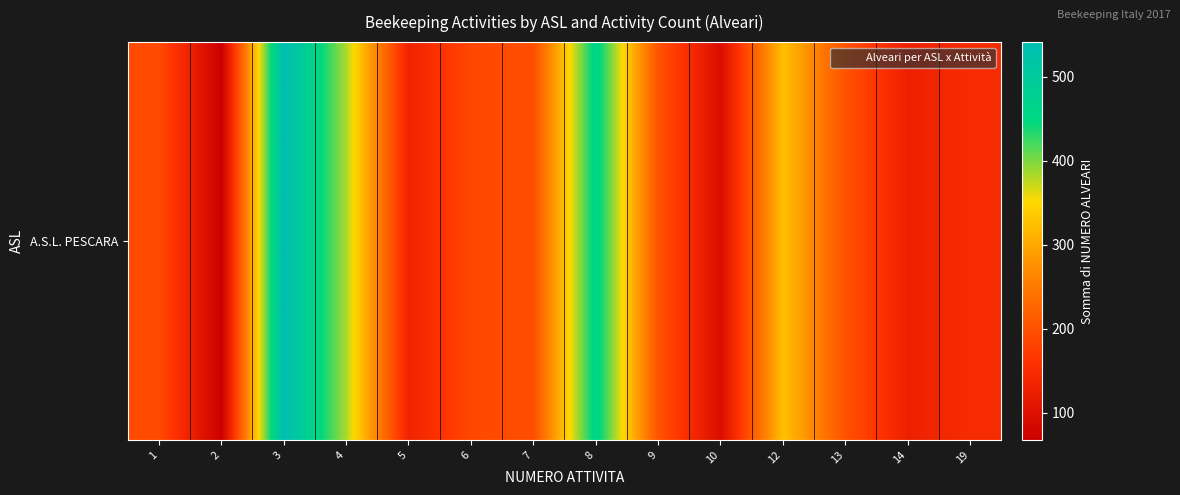

What is the average value?

233